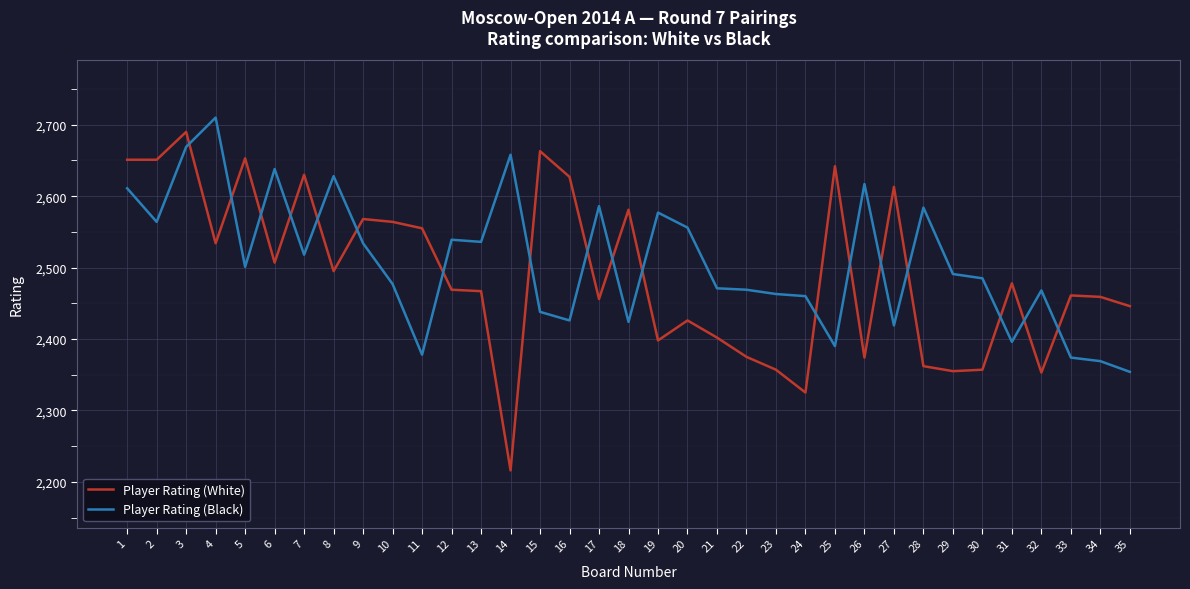

What are all the series names shown in the legend?

Player Rating (White), Player Rating (Black)